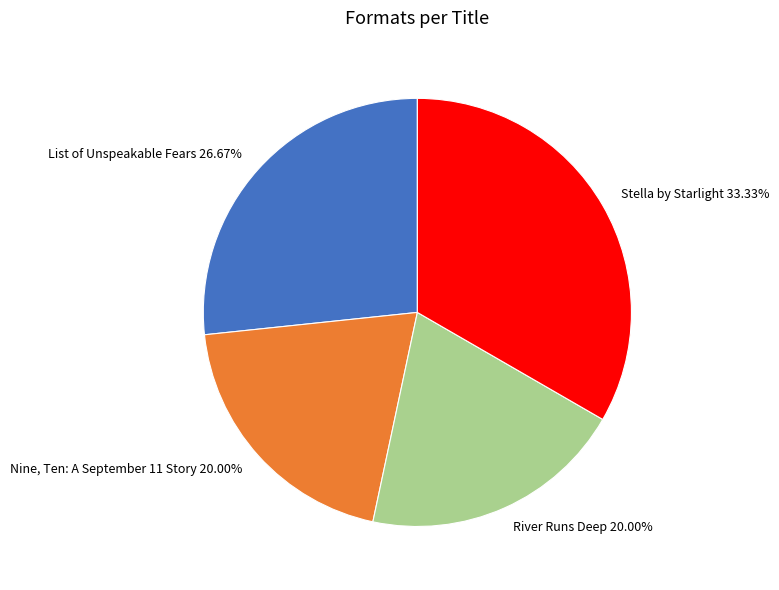

How many slices are in this pie chart?

4